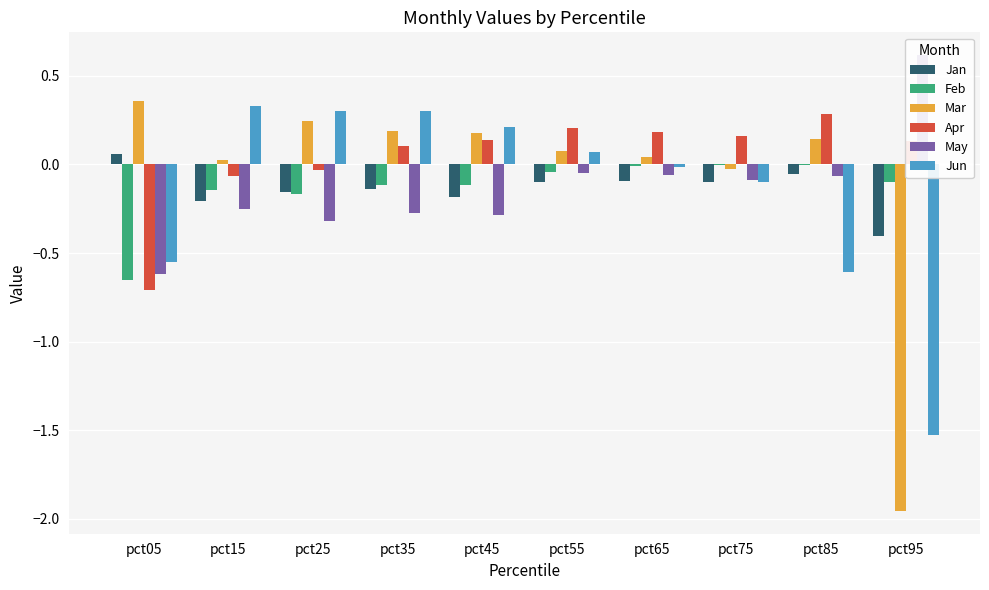

Which series has the widest spread of values?

Mar